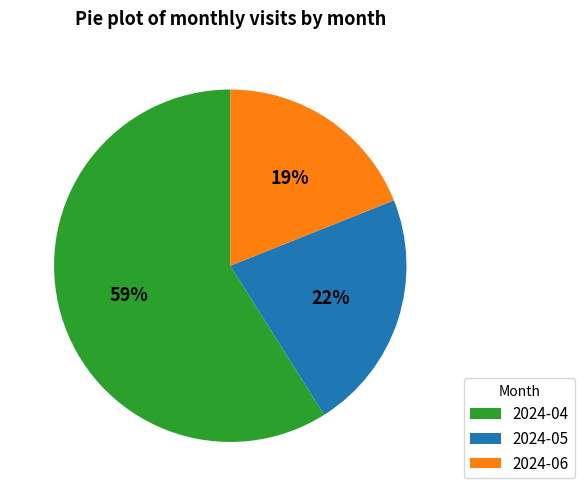

To the nearest percent, what portion does 2024-05 represent?

22%